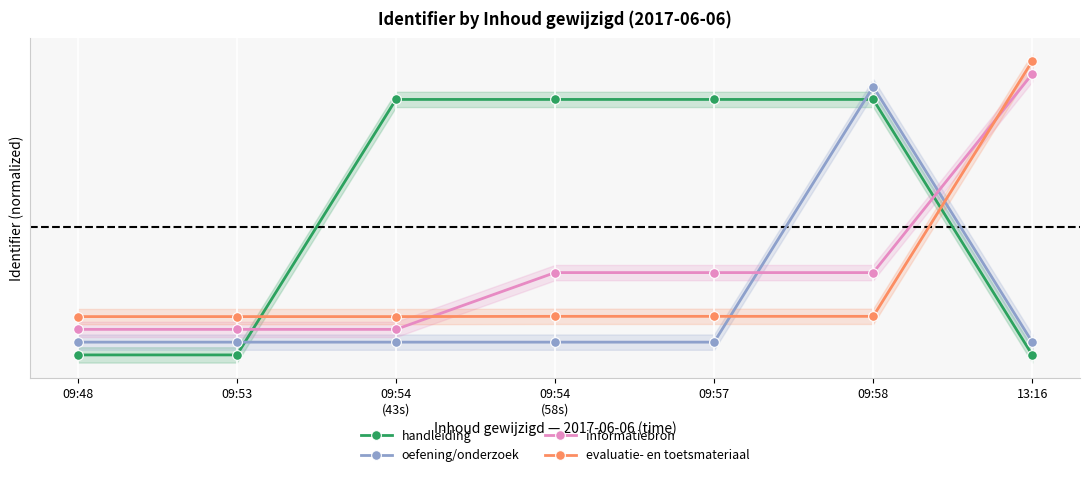

What is the approximate value of evaluatie- en toetsmateriaal at 13:16?

1.1